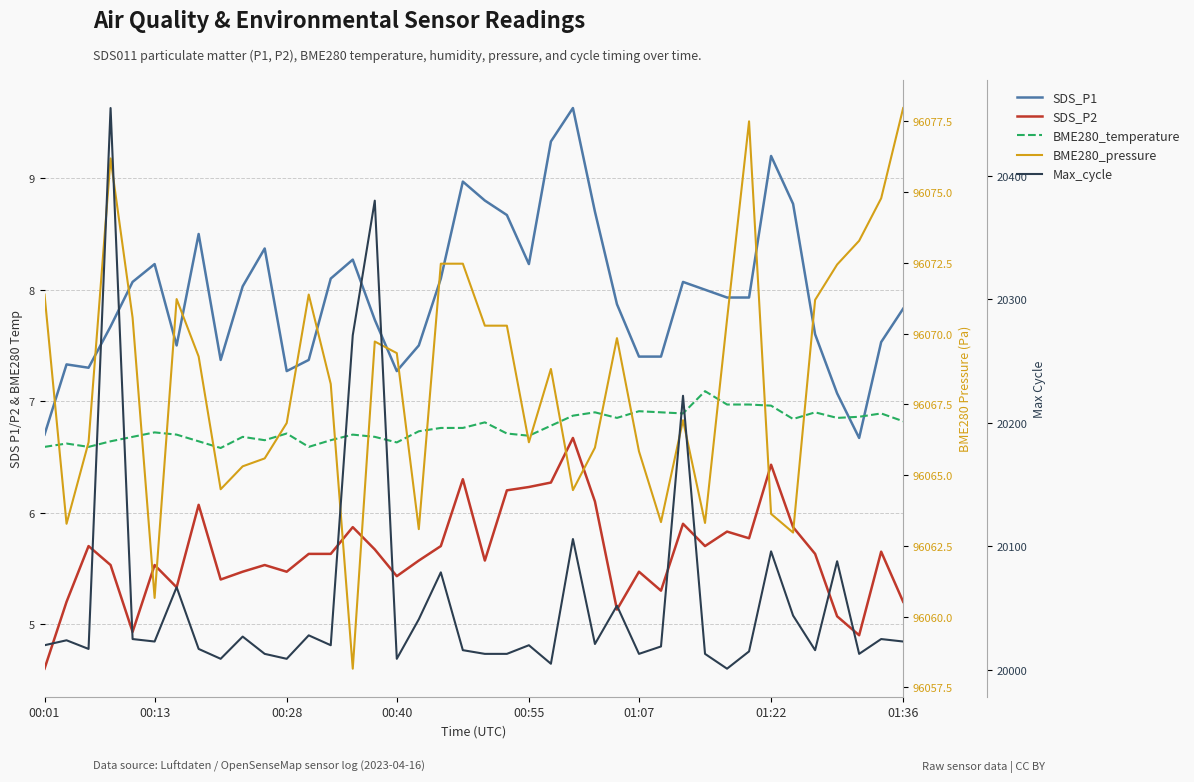

Which has a higher value, 24 or 17?

24